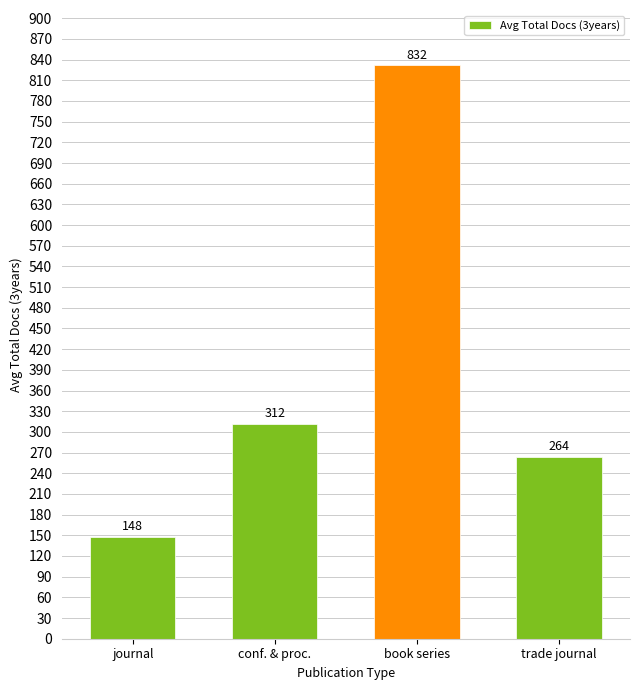

How many distinct data groups are displayed?

1